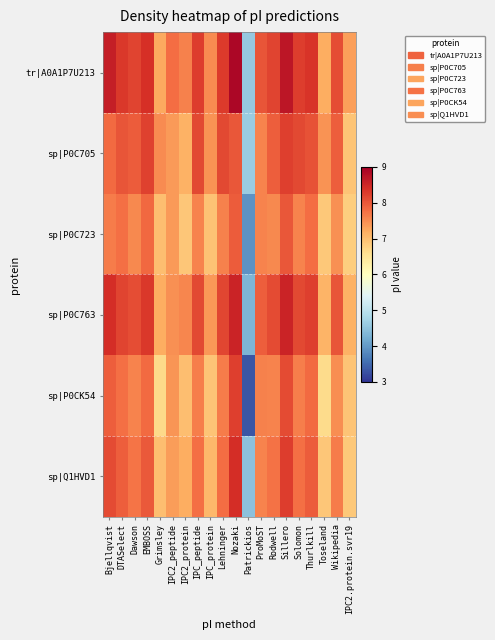

Reading left to right, what are all the values shown in this chart?

tr|A0A1P7U213: Bjellqvist=8.6	DTASelect=8.3	Dawson=8.2	EMBOSS=8.4	Grimsley=7.2	IPC2_peptide=7.8	IPC2_protein=7.6	IPC_peptide=8.3	IPC_protein=7.5	Lehninger=8.3	Nozaki=8.9	Patrickios=4.6	ProMoST=8.0	Rodwell=8.2	Sillero=8.7	Solomon=8.3	Thurlkill=8.4	Toseland=7.2	Wikipedia=8.1	IPC2.protein.svr19=7.3
sp|P0C705: Bjellqvist=7.8	DTASelect=8.0	Dawson=8.0	EMBOSS=8.2	Grimsley=7.5	IPC2_peptide=7.4	IPC2_protein=7.1	IPC_peptide=8.1	IPC_protein=7.4	Lehninger=8.2	Nozaki=8.0	Patrickios=4.6	ProMoST=7.6	Rodwell=7.9	Sillero=8.2	Solomon=8.2	Thurlkill=8.1	Toseland=7.4	Wikipedia=7.9	IPC2.protein.svr19=6.9
sp|P0C723: Bjellqvist=7.7	DTASelect=7.8	Dawson=7.5	EMBOSS=7.8	Grimsley=7.0	IPC2_peptide=7.4	IPC2_protein=6.9	IPC_peptide=7.6	IPC_protein=6.9	Lehninger=7.6	Nozaki=8.0	Patrickios=3.9	ProMoST=7.6	Rodwell=7.5	Sillero=8.0	Solomon=7.6	Thurlkill=7.8	Toseland=6.9	Wikipedia=7.5	IPC2.protein.svr19=6.8
sp|P0C763: Bjellqvist=8.4	DTASelect=8.2	Dawson=8.1	EMBOSS=8.3	Grimsley=7.2	IPC2_peptide=7.5	IPC2_protein=7.6	IPC_peptide=8.1	IPC_protein=7.4	Lehninger=8.2	Nozaki=8.6	Patrickios=4.3	ProMoST=7.9	Rodwell=8.1	Sillero=8.6	Solomon=8.2	Thurlkill=8.2	Toseland=7.1	Wikipedia=8.0	IPC2.protein.svr19=7.1
sp|P0CK54: Bjellqvist=7.9	DTASelect=7.8	Dawson=7.6	EMBOSS=7.8	Grimsley=6.7	IPC2_peptide=7.4	IPC2_protein=7.0	IPC_peptide=7.6	IPC_protein=6.9	Lehninger=7.6	Nozaki=8.2	Patrickios=3.3	ProMoST=7.6	Rodwell=7.6	Sillero=8.1	Solomon=7.6	Thurlkill=7.8	Toseland=6.6	Wikipedia=7.5	IPC2.protein.svr19=6.9
sp|Q1HVD1: Bjellqvist=8.1	DTASelect=7.9	Dawson=7.7	EMBOSS=8.0	Grimsley=7.0	IPC2_peptide=7.4	IPC2_protein=7.2	IPC_peptide=7.8	IPC_protein=7.1	Lehninger=7.8	Nozaki=8.4	Patrickios=4.5	ProMoST=7.6	Rodwell=7.7	Sillero=8.3	Solomon=7.8	Thurlkill=8.0	Toseland=6.9	Wikipedia=7.7	IPC2.protein.svr19=6.9